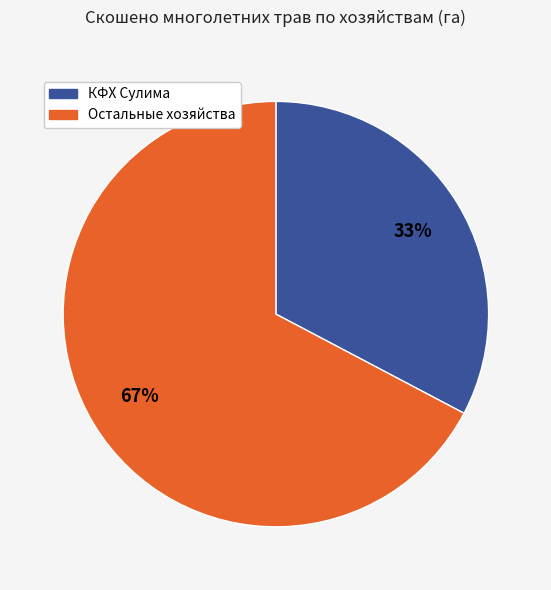

Count the number of slices in the pie.

2